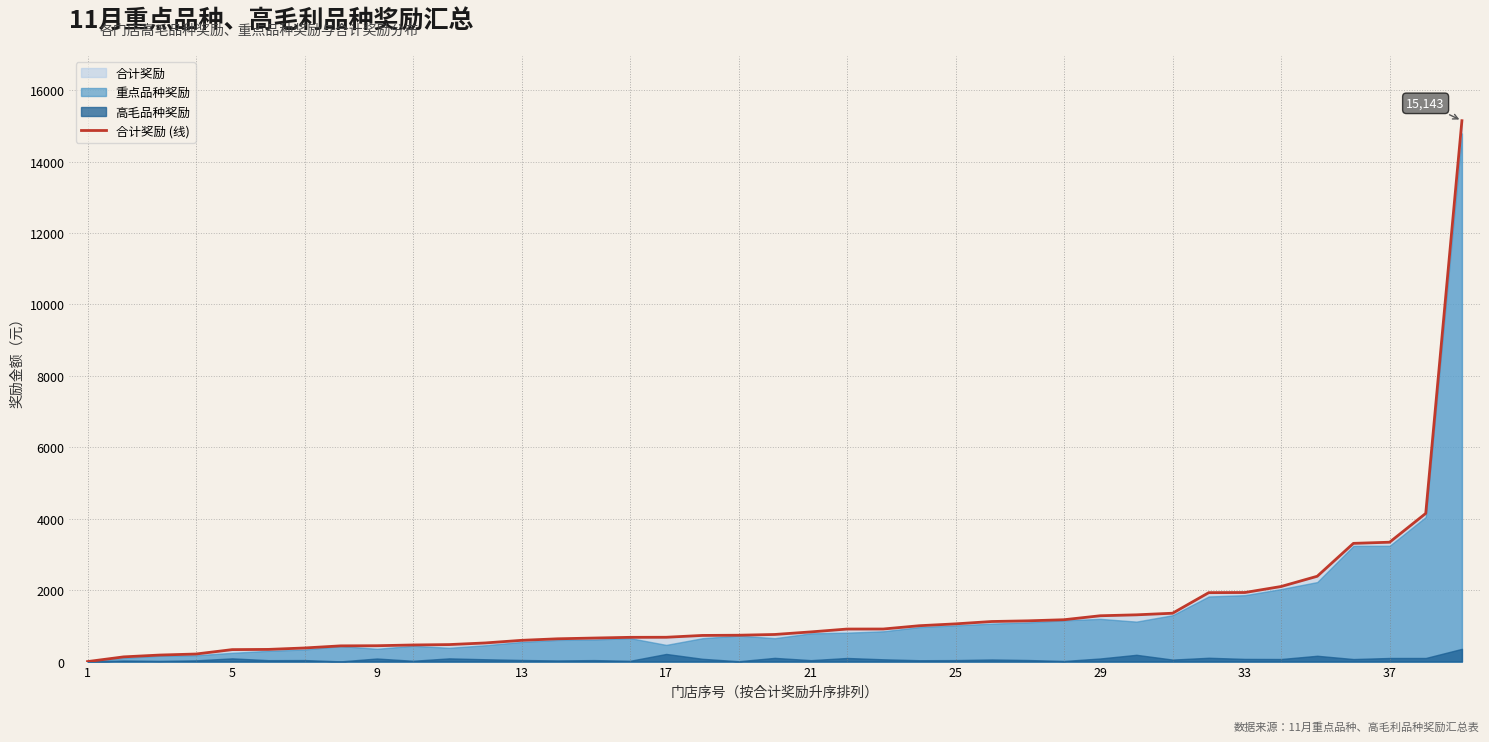

How many data points does each series have?

39